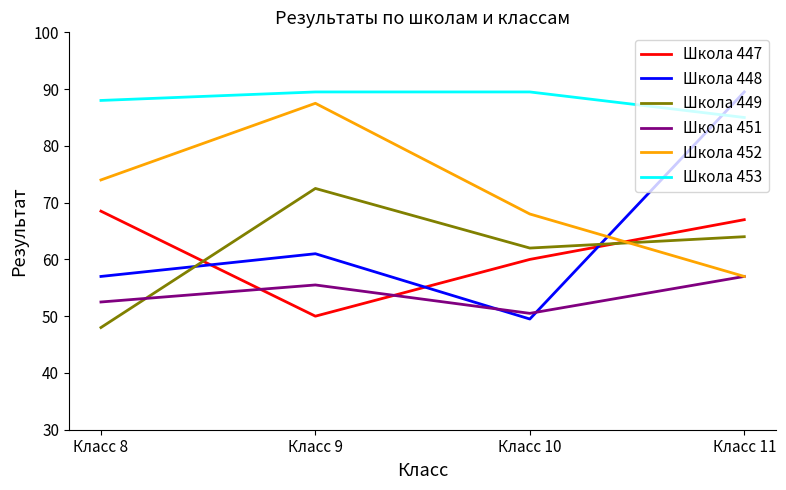

Reading left to right, extract all data points from this chart.

Школа 447: Класс 8=68.5	Класс 9=50.0	Класс 10=60.0	Класс 11=67.0
Школа 448: Класс 8=57.0	Класс 9=61.0	Класс 10=49.5	Класс 11=89.5
Школа 449: Класс 8=48.0	Класс 9=72.5	Класс 10=62.0	Класс 11=64.0
Школа 451: Класс 8=52.5	Класс 9=55.5	Класс 10=50.5	Класс 11=57.0
Школа 452: Класс 8=74.0	Класс 9=87.5	Класс 10=68.0	Класс 11=57.0
Школа 453: Класс 8=88.0	Класс 9=89.5	Класс 10=89.5	Класс 11=85.0